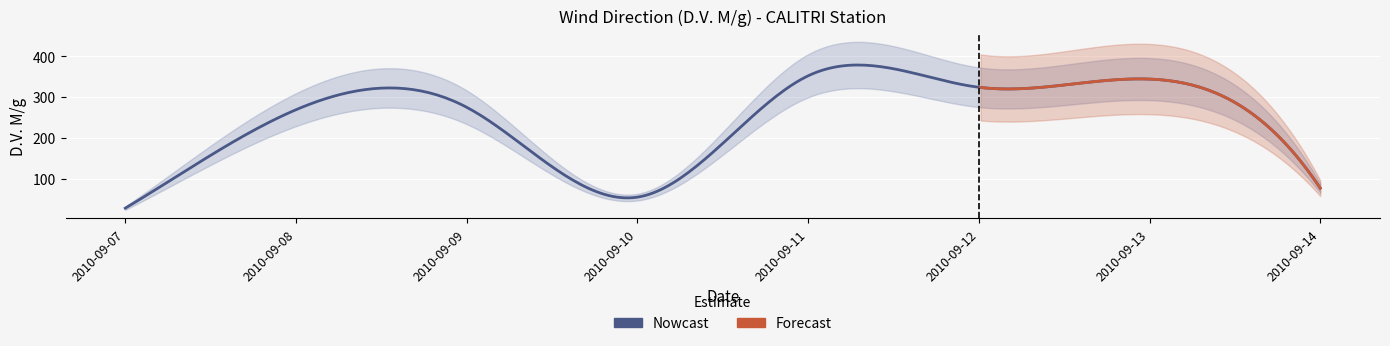

The value at 2010-09-09 is 102. True or false?

False